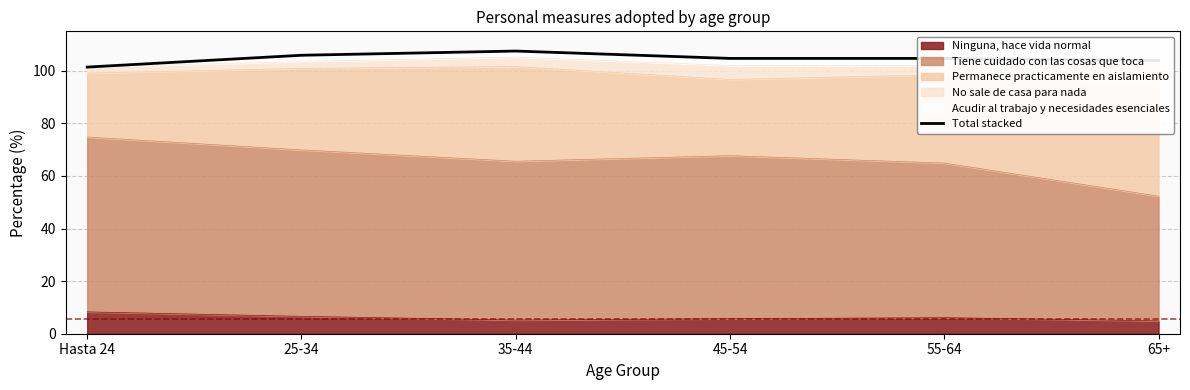

What is the approximate value at 35-44?

107.5